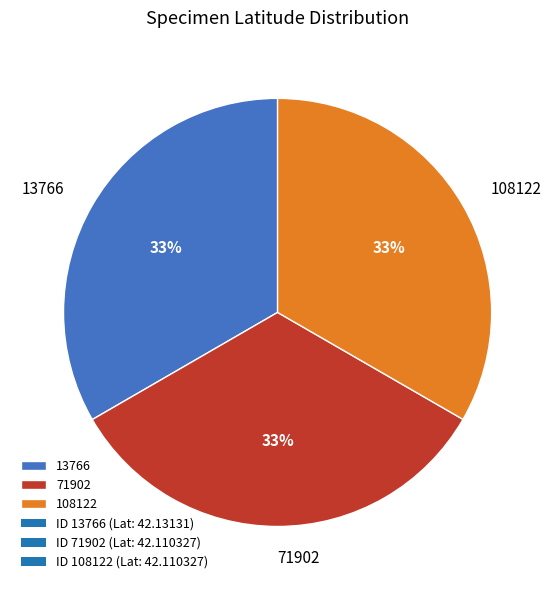

Is it true that 108122 is 33% of the pie?

True